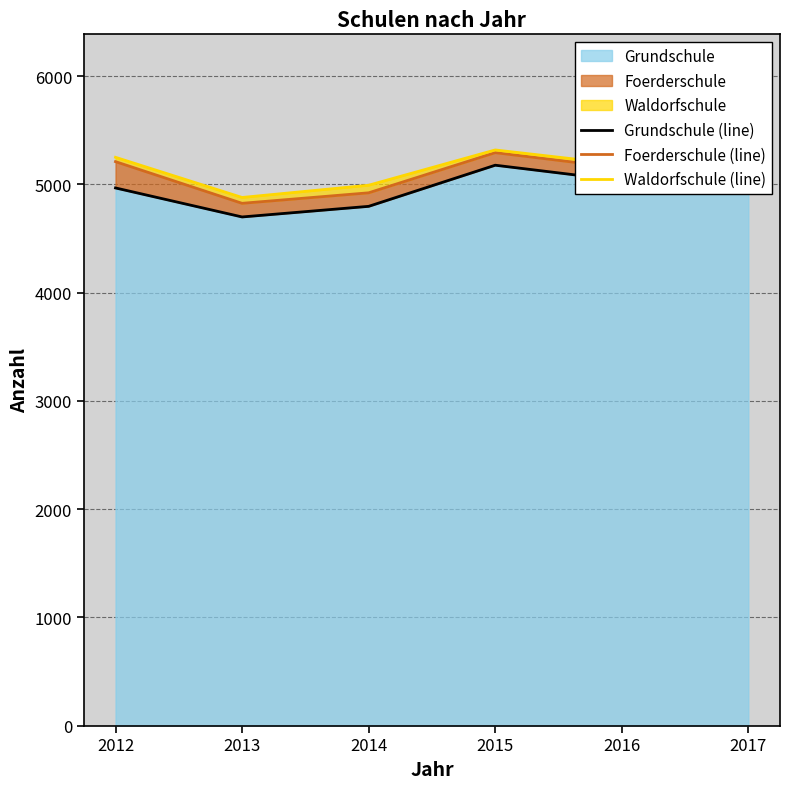

What is the minimum value for Waldorfschule (line)?

4879